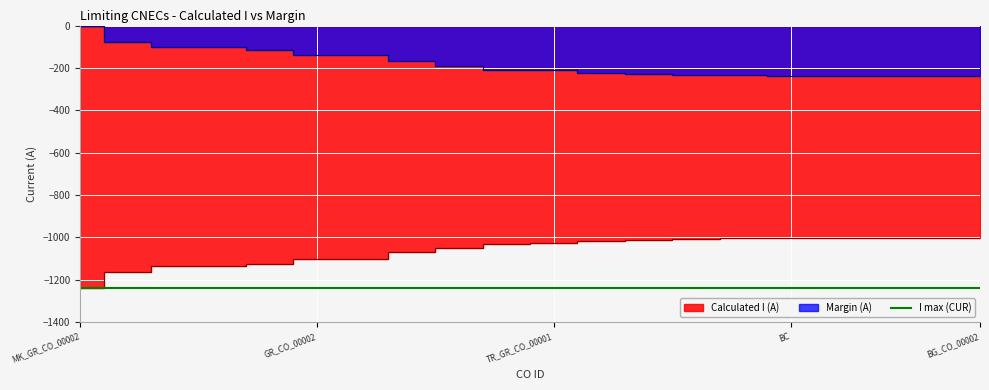

Reading left to right, transcribe all the data shown in this chart.

Calculated I (A): MK_GR_CO_00002=-1239	BG_CO_00001=-1164	GR_CO_00001=-1138	BG_GR_CO_00001=-1137	AL_CO_00002=-1125	GR_CO_00002=-1101	AL_GR_CO_00001=-1101	GR_CO_00004=-1072	AL_CO_00001=-1049	BG_GR_CO_00002=-1031	TR_GR_CO_00001=-1028	AL_ME_CO_00001=-1017	KS_ME_CO_00001=-1011	TR_CO_00001=-1007	BG_CO_00012=-1005	BC=-1004	BG_CO_00010=-1004	BG_TR_CO_00001=-1004	BG_TR_CO_00002=-1004	BG_CO_00002=-1003
Margin (A): MK_GR_CO_00002=-1	BG_CO_00001=-76	GR_CO_00001=-102	BG_GR_CO_00001=-103	AL_CO_00002=-115	GR_CO_00002=-139	AL_GR_CO_00001=-139	GR_CO_00004=-168	AL_CO_00001=-191	BG_GR_CO_00002=-209	TR_GR_CO_00001=-212	AL_ME_CO_00001=-223	KS_ME_CO_00001=-229	TR_CO_00001=-233	BG_CO_00012=-235	BC=-236	BG_CO_00010=-236	BG_TR_CO_00001=-236	BG_TR_CO_00002=-236	BG_CO_00002=-237